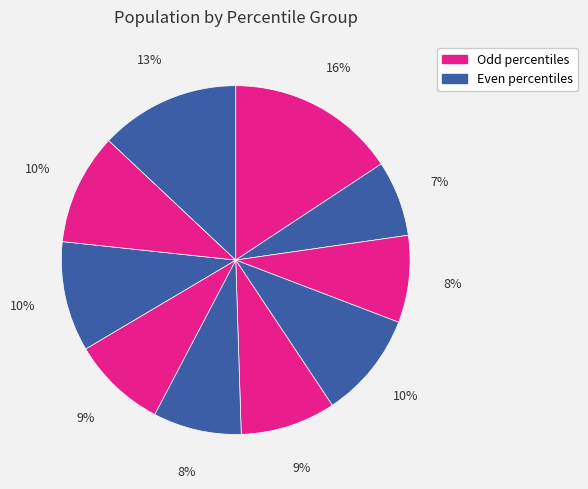

How many slices are in this pie chart?

10